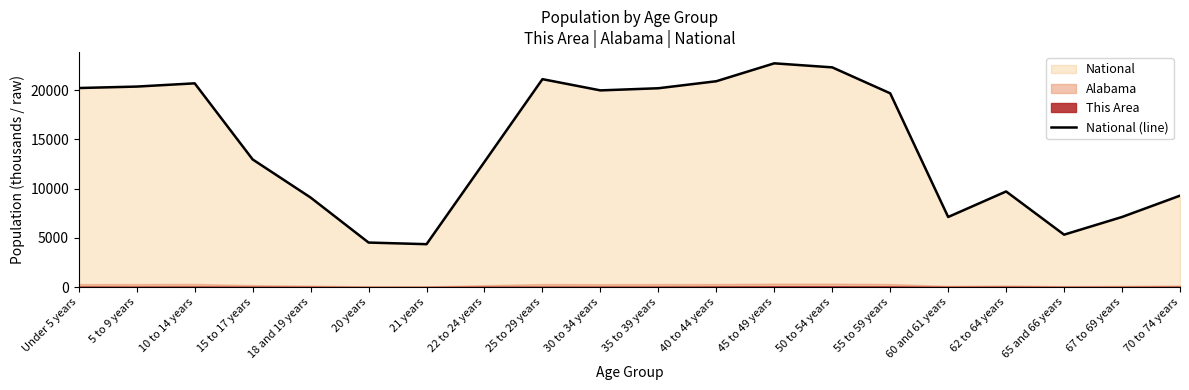

Read the value at 45 to 49 years.

22708.6